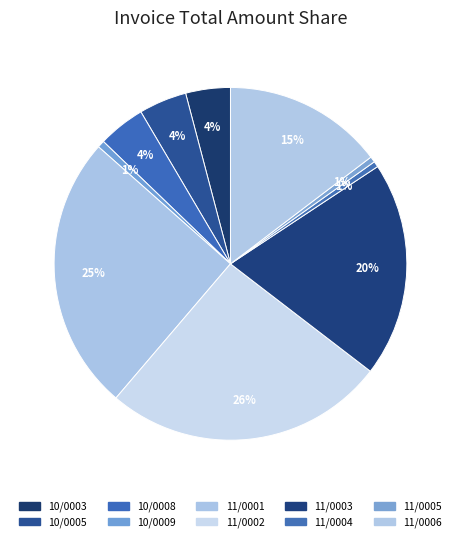

How many slices are in this pie chart?

10